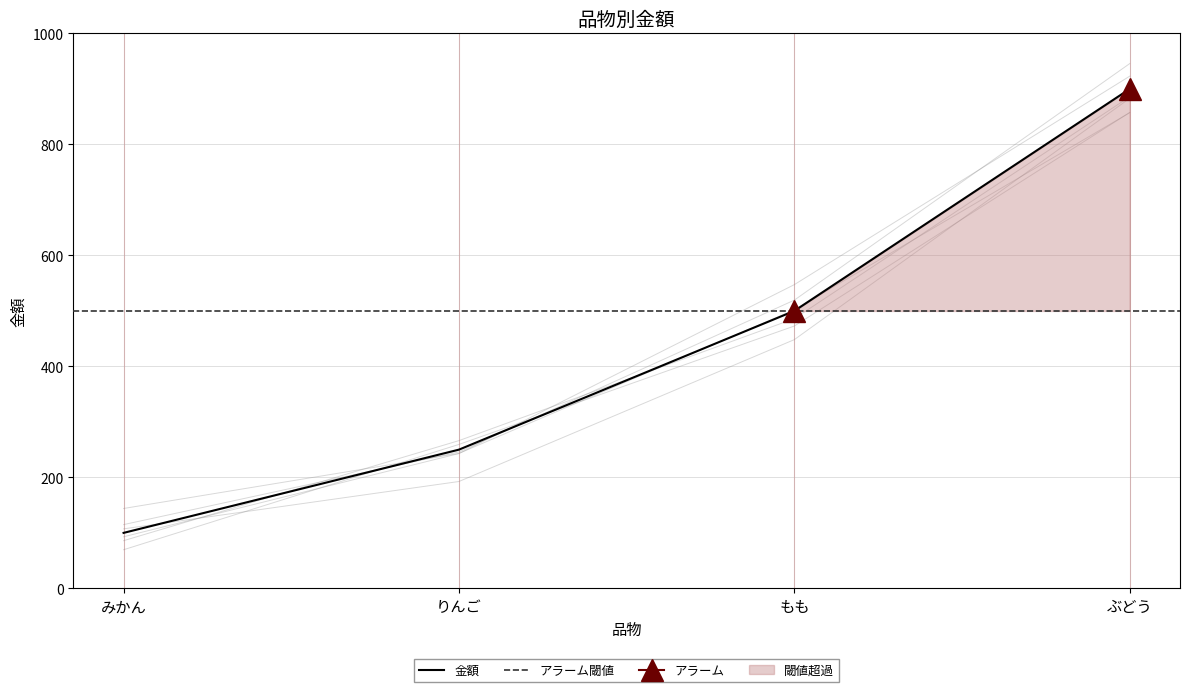

Reading left to right, extract all data points from this chart.

100	250	500	900